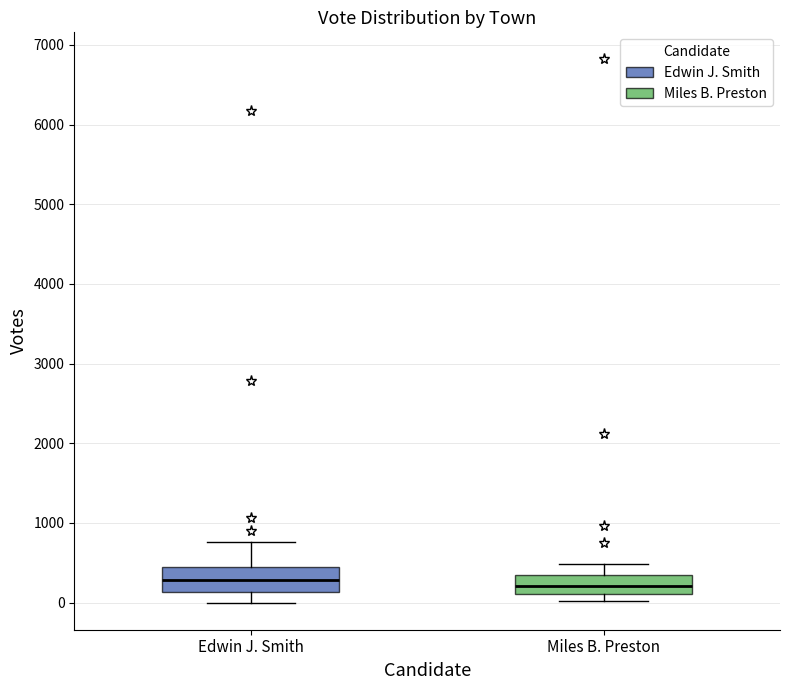

Reading left to right, transcribe this box plot: for each box, give where its median line is, the range the box spans, and where its two whiskers end, as read against the y-axis. The values are not printed on the chart, so give them approximately, as read against the axis.

Edwin J. Smith: median 300, box 100 to 400, whiskers 0 to 800
Miles B. Preston: median 200, box 100 to 400, whiskers 0 to 500